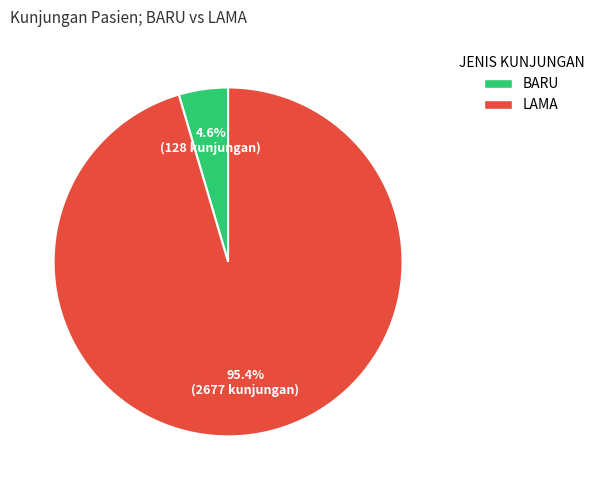

Is the sum of BARU and LAMA greater than half?

Yes